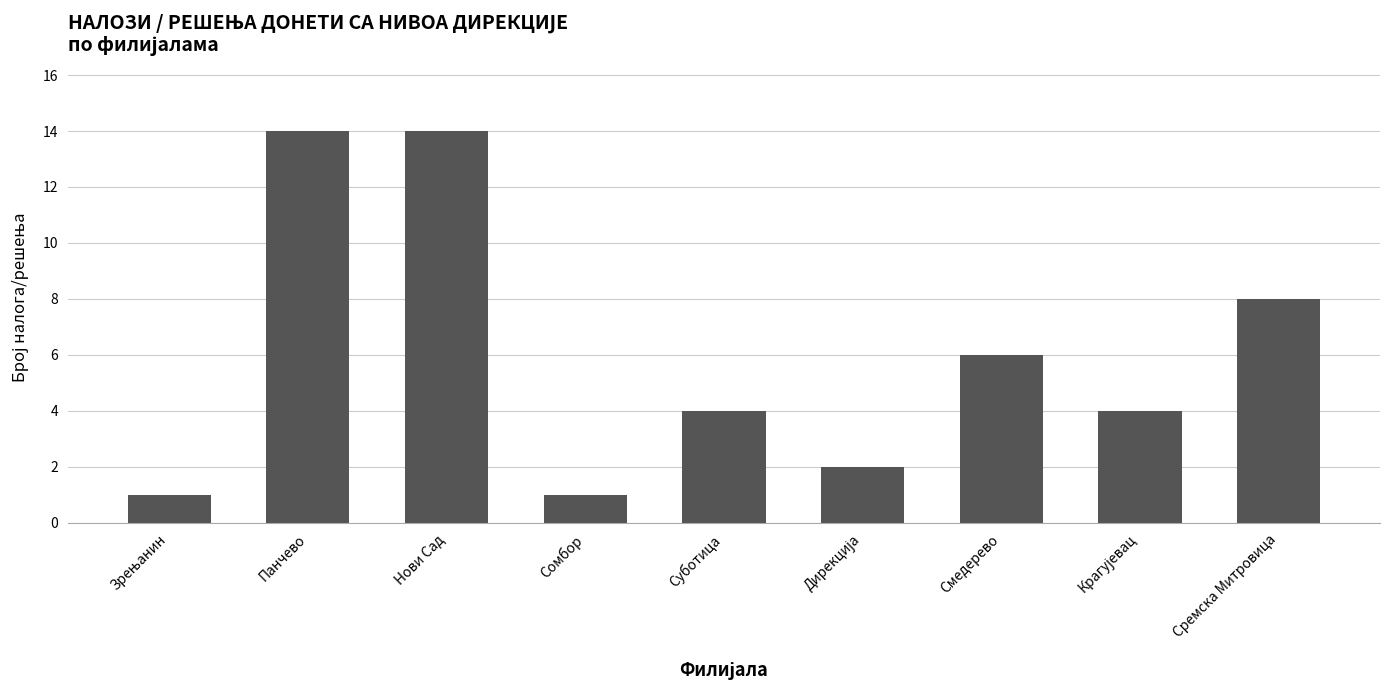

What is the label of the 8th bar from the right?

Панчево